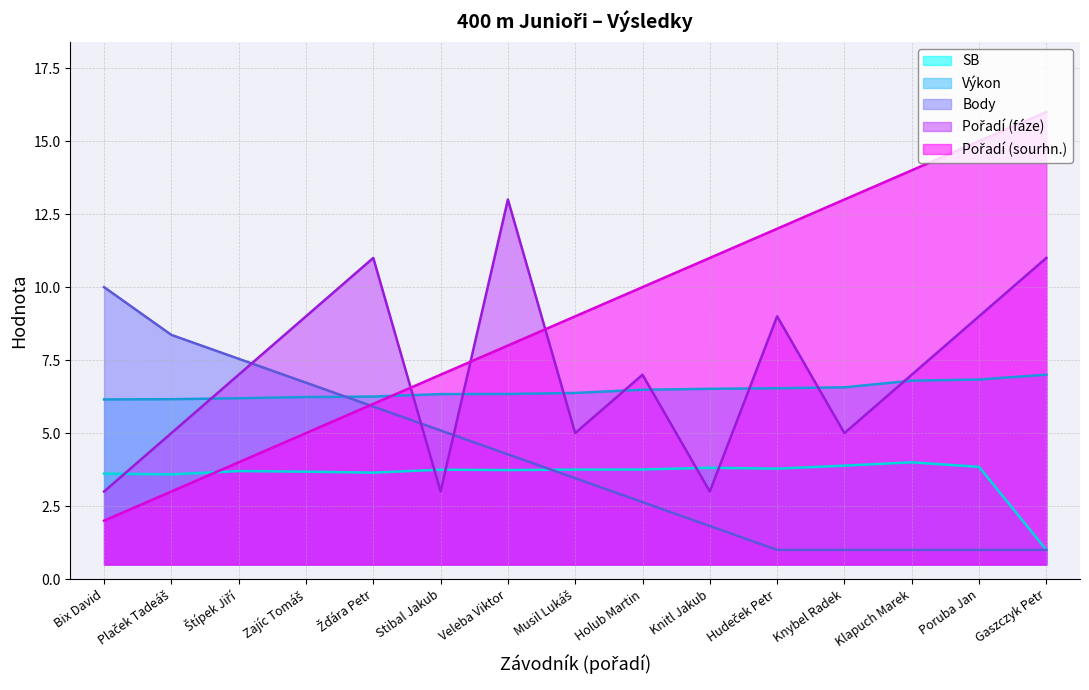

How many Pořadí (fáze) values are between 5 and 9?

9